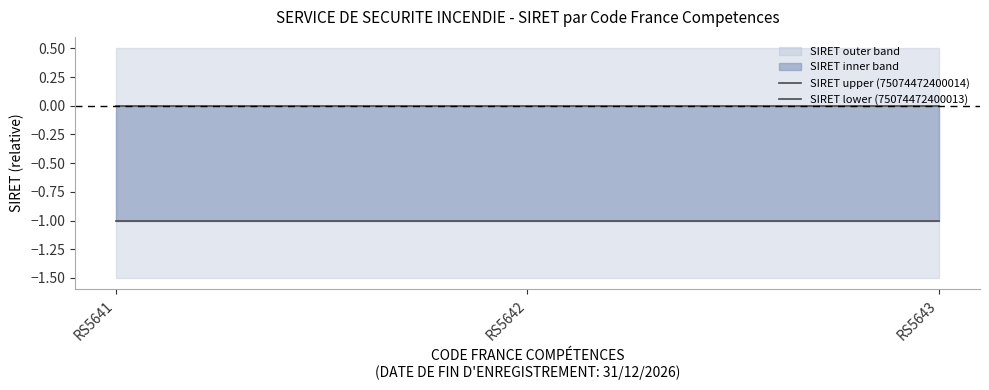

Where is SIRET upper (75074472400014) nearest to the value 0?

RS5641